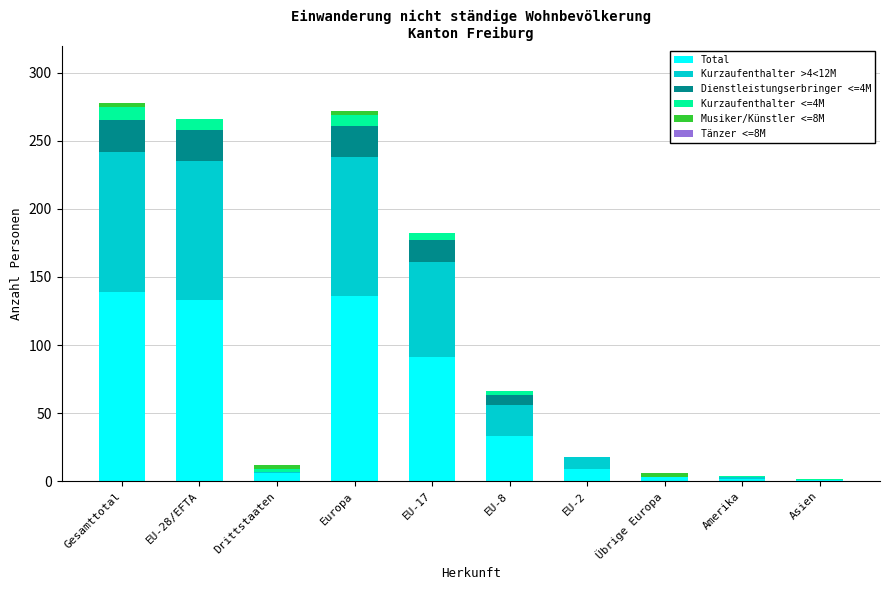

What is the sum of all Total values?

553